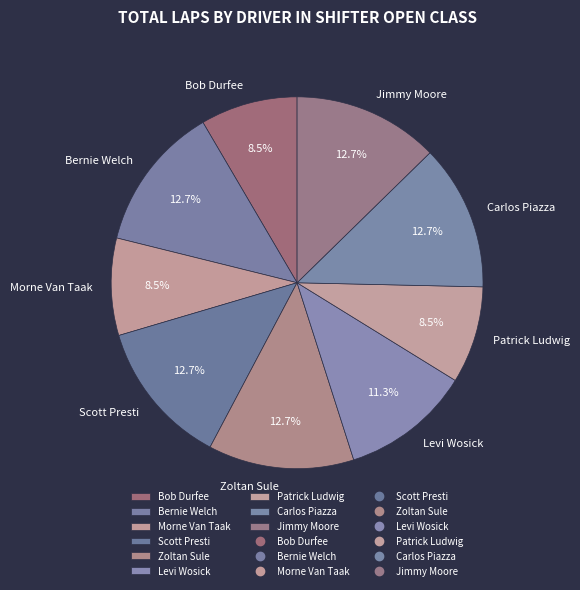

Between Bob Durfee and Scott Presti, which is larger?

Scott Presti